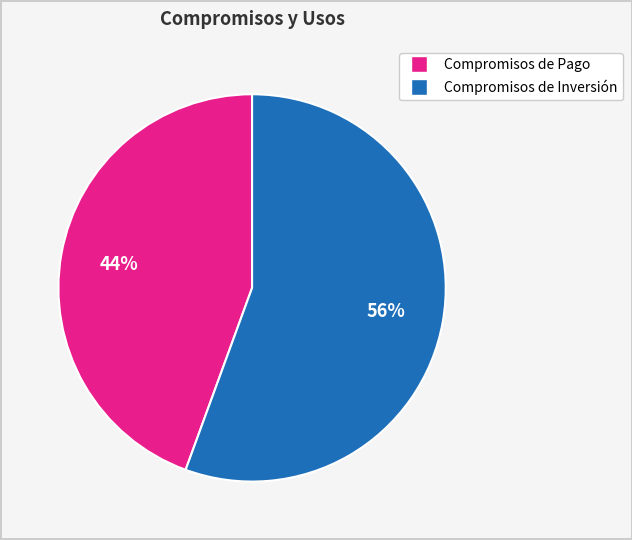

To the nearest percent, what is the average slice percentage?

50%